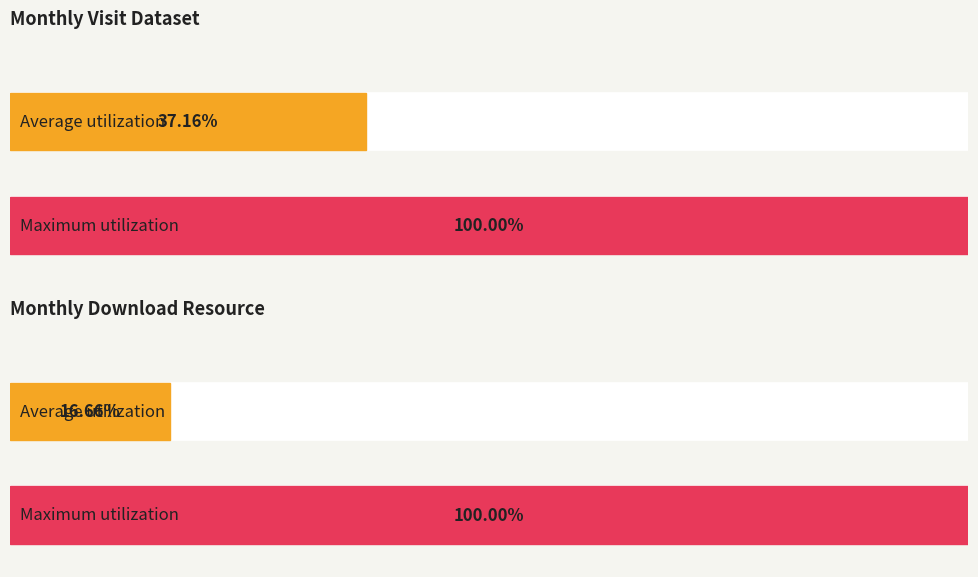

List the series in order of their peak value, lowest first.

monthly_visit_dataset, monthly_download_resource